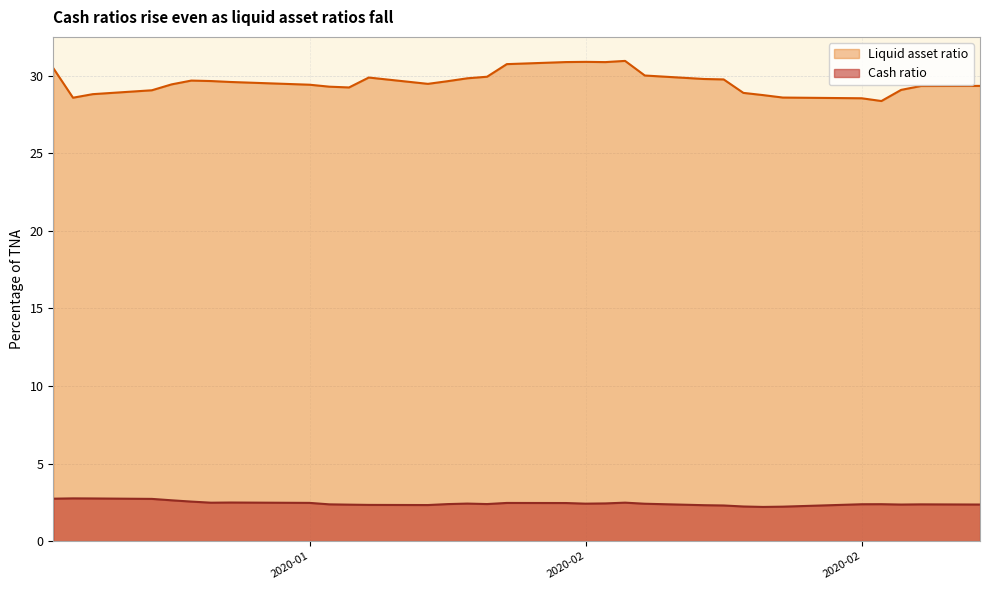

Which series has the largest total across all categories?

Liquid asset ratio